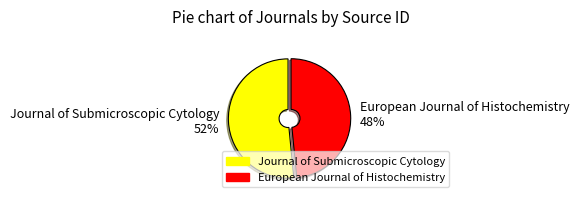

Which has a higher value, Journal of Submicroscopic Cytology 52% or European Journal of Histochemistry 48%?

Journal of Submicroscopic Cytology 52%